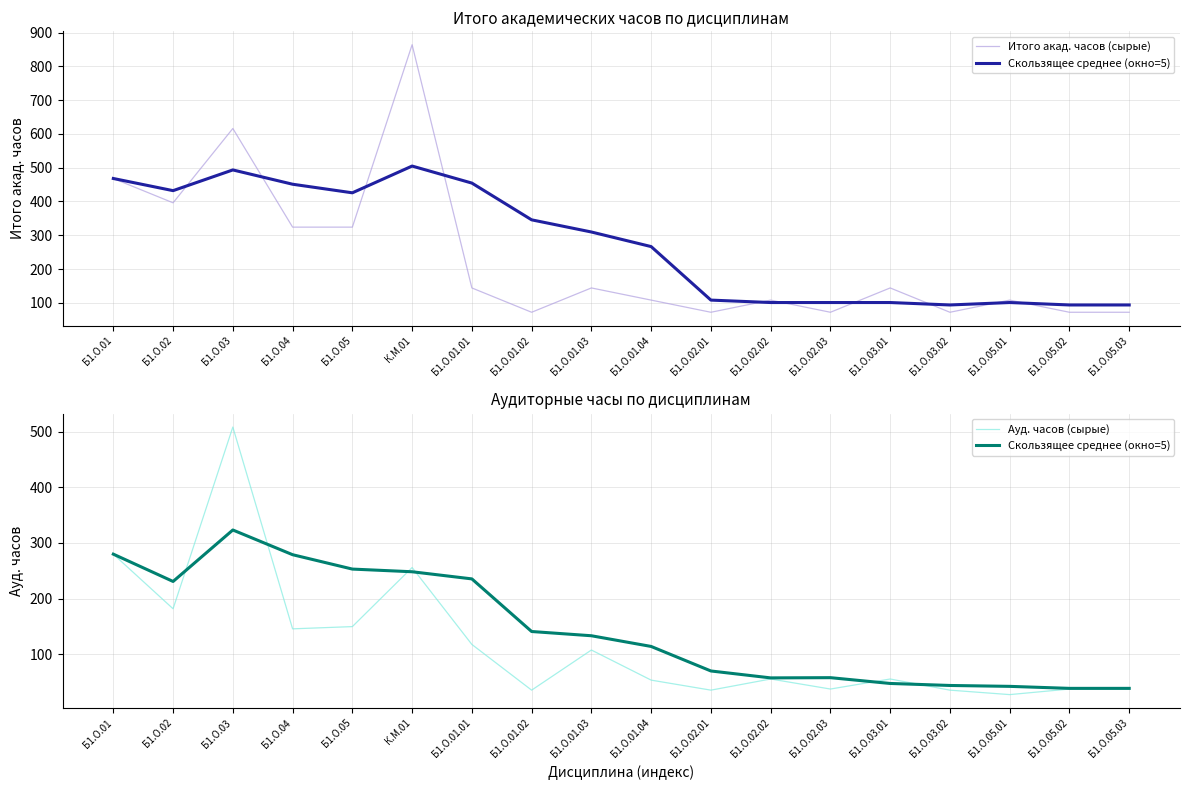

What is the approximate value of Ауд. часов (сырые) at Б1.О.02.01?

36.0